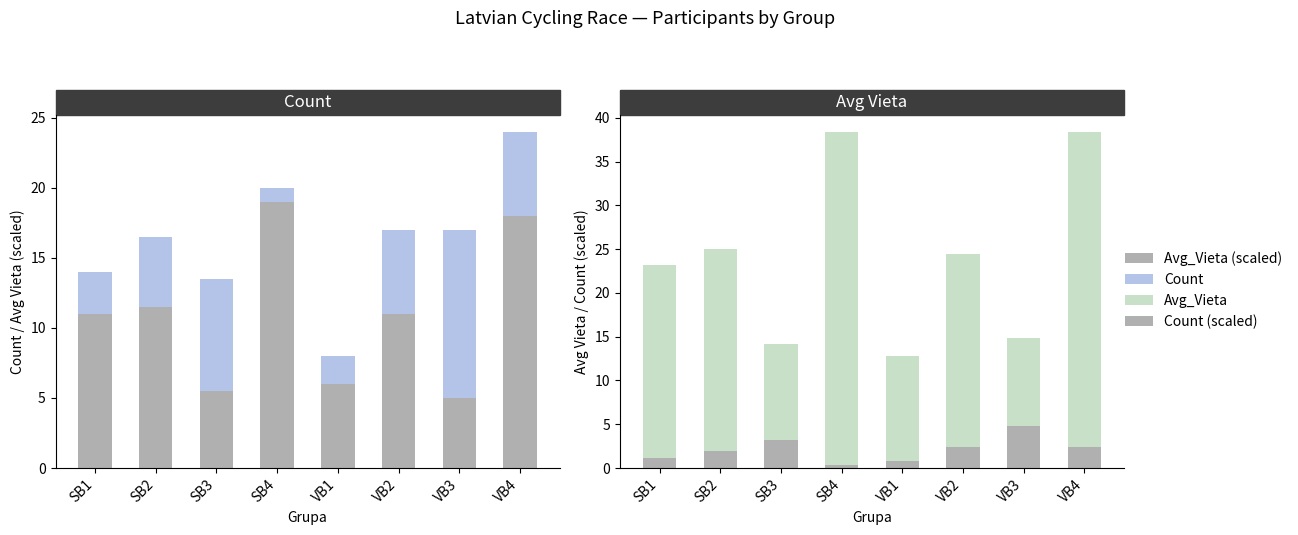

What is the lowest value of the Count series?

1.0